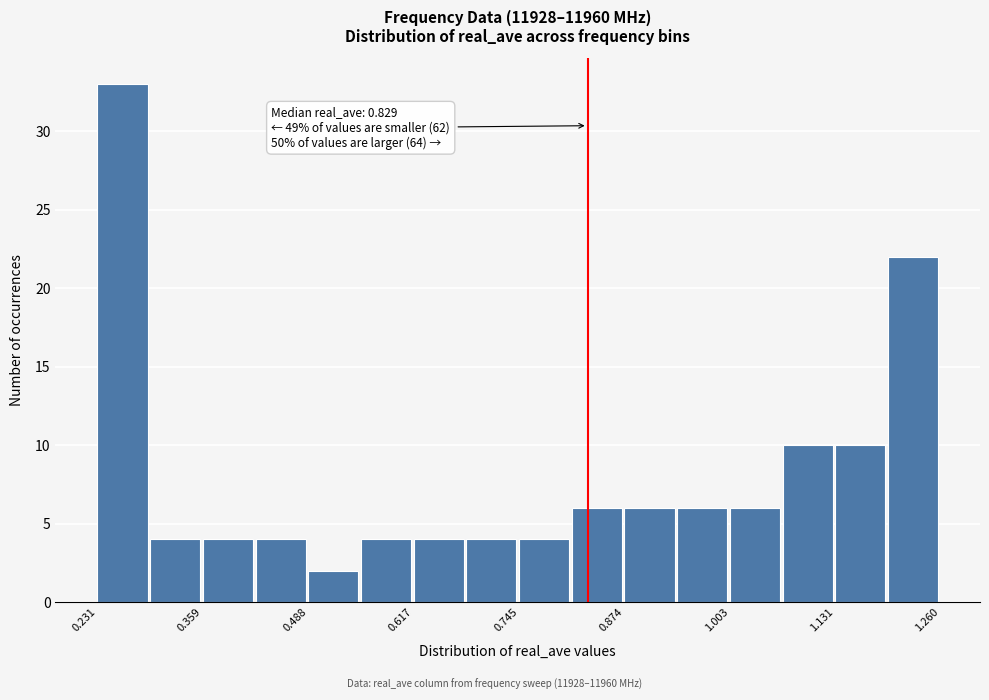

Around what value on the x-axis is the tallest bar? Give the approximate position of its centre, as read against the axis.

0.26